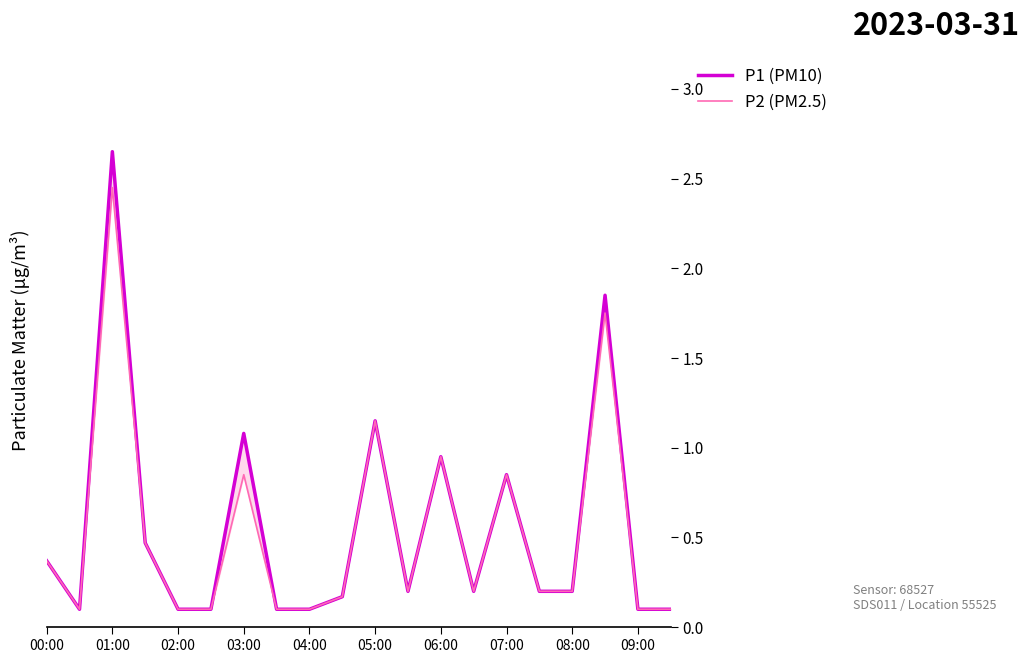

In P1 (PM10), how many points are lower than both neighbors (excluding endpoints)?

3